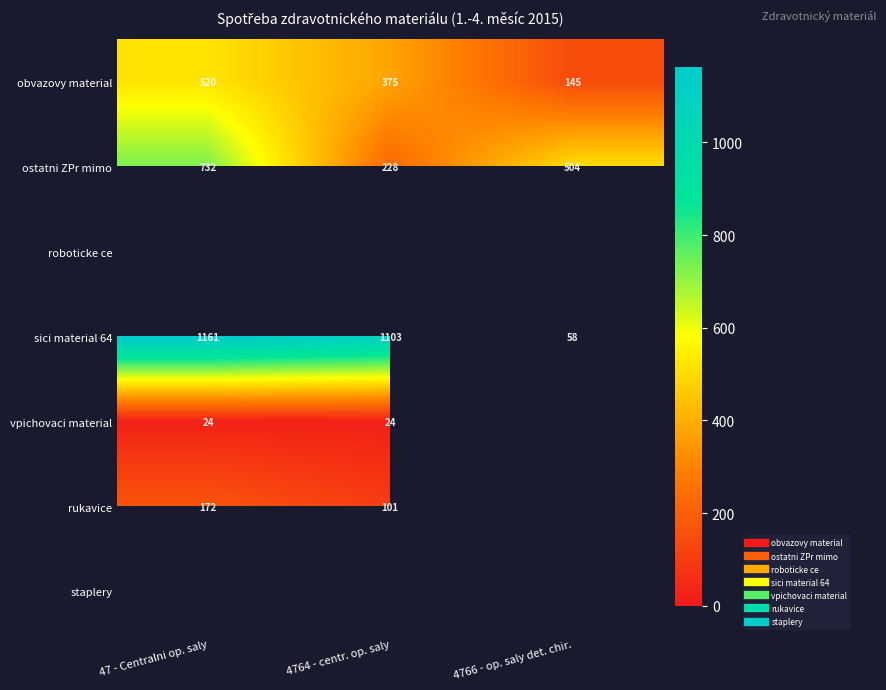

What is the maximum value shown in the chart?

1161.4